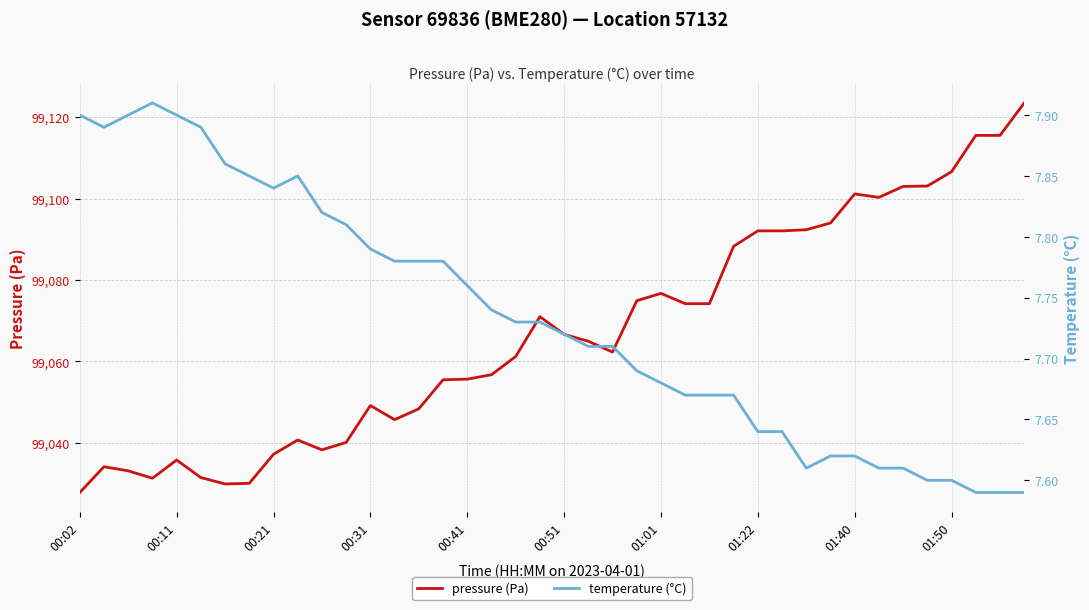

True or false: pressure (Pa) has a value of 99106.6 at 01:50.

True